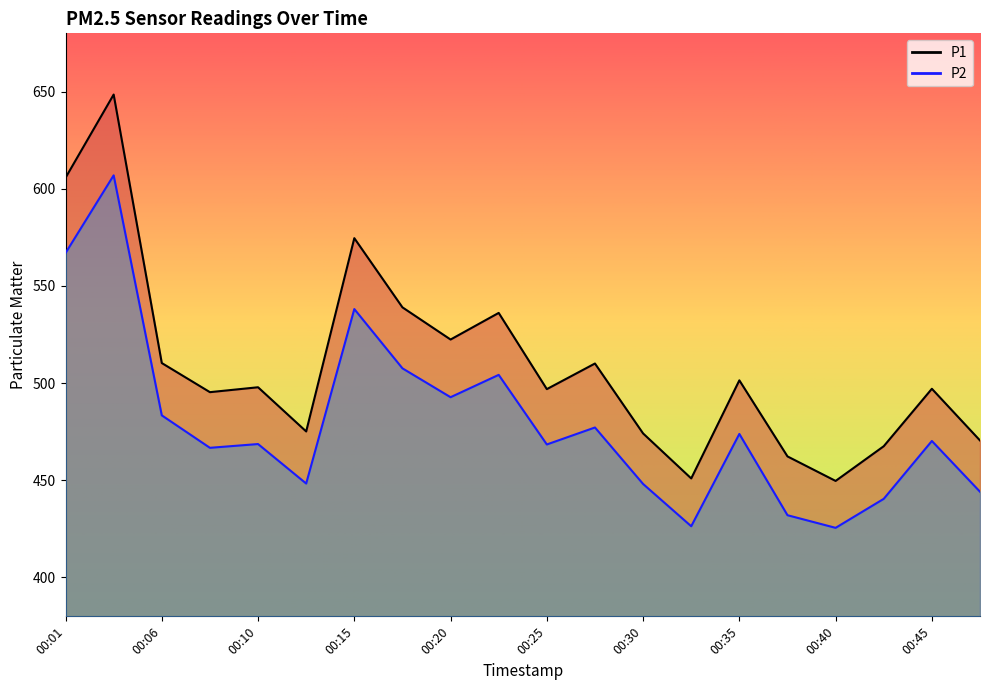

Reading left to right, transcribe all the data shown in this chart.

P1: 605.7	648.5	510.3	495.4	497.9	475.1	574.6	539.0	522.4	536.1	496.9	510.1	474.1	451.0	501.4	462.3	449.7	467.5	497.1	470.5
P2: 566.9	606.9	483.4	466.7	468.7	448.3	538.1	507.6	492.8	504.3	468.4	477.2	448.1	426.4	473.9	432.0	425.5	440.5	470.2	444.1